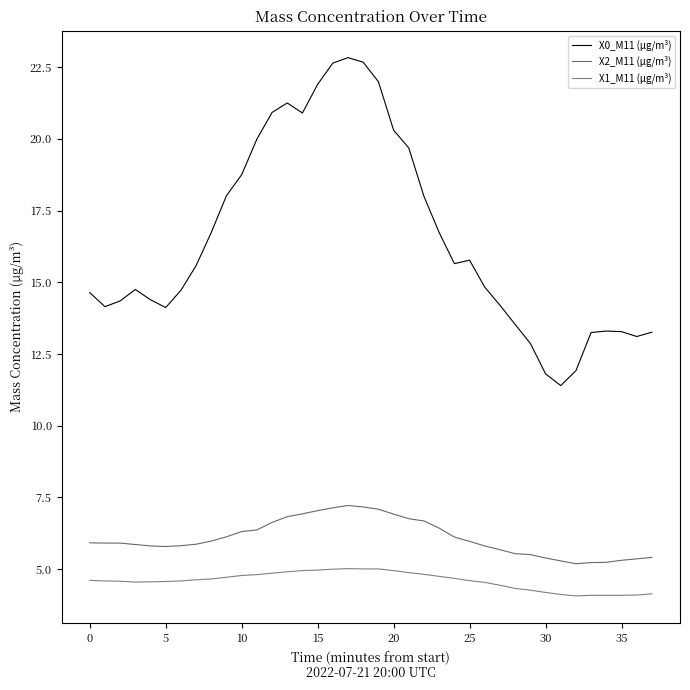

How many series are shown in this chart?

3